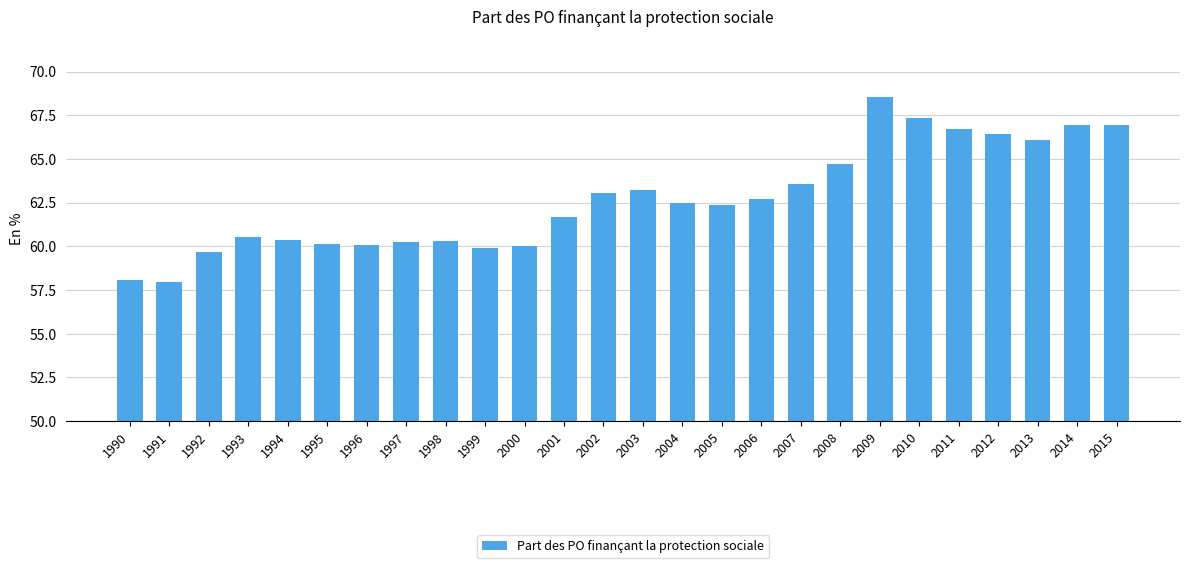

What is the difference between the maximum and minimum values?

10.6